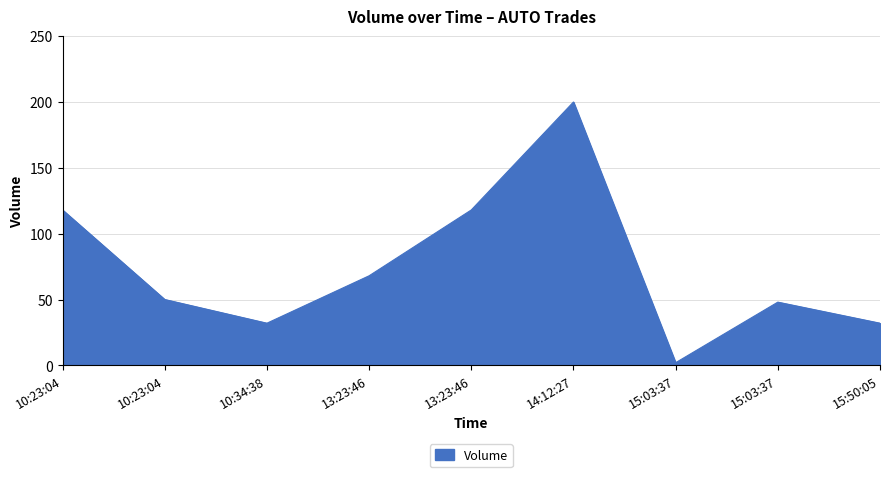

What is the smallest value displayed?

2